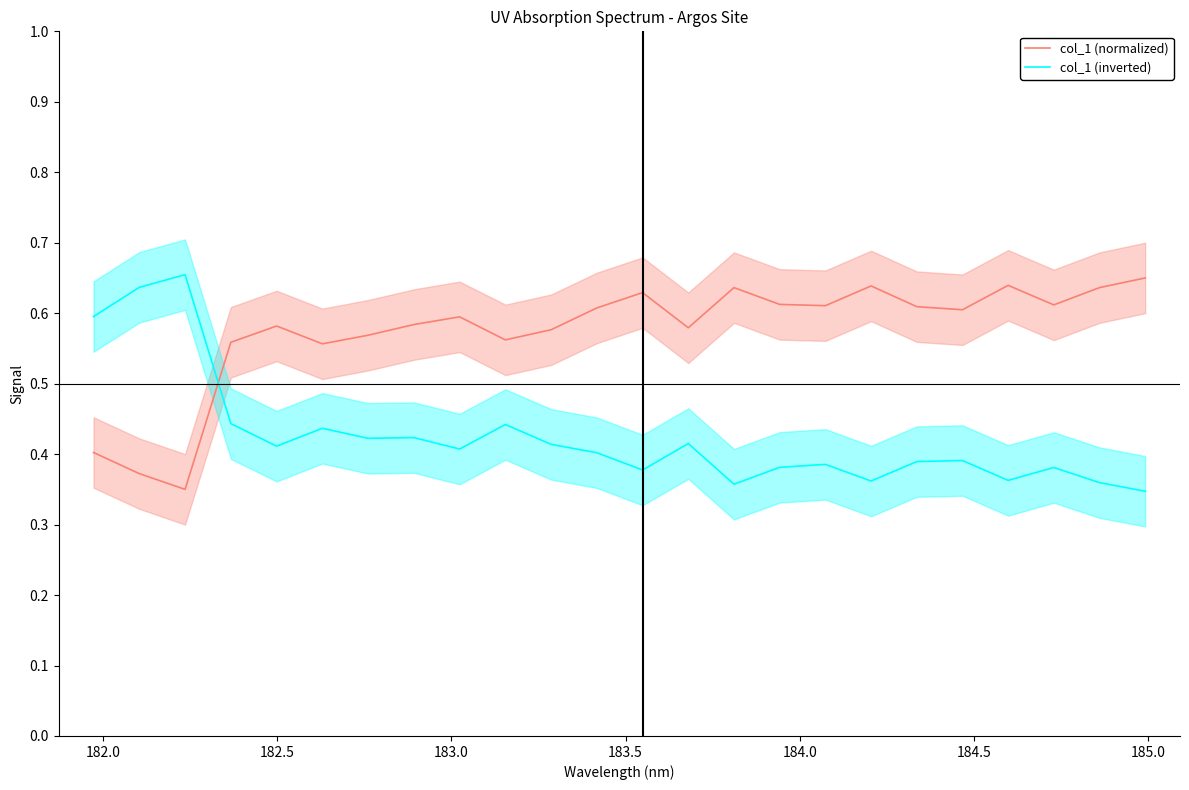

What are all the series names shown in the legend?

col_1 (normalized), col_1 (inverted)